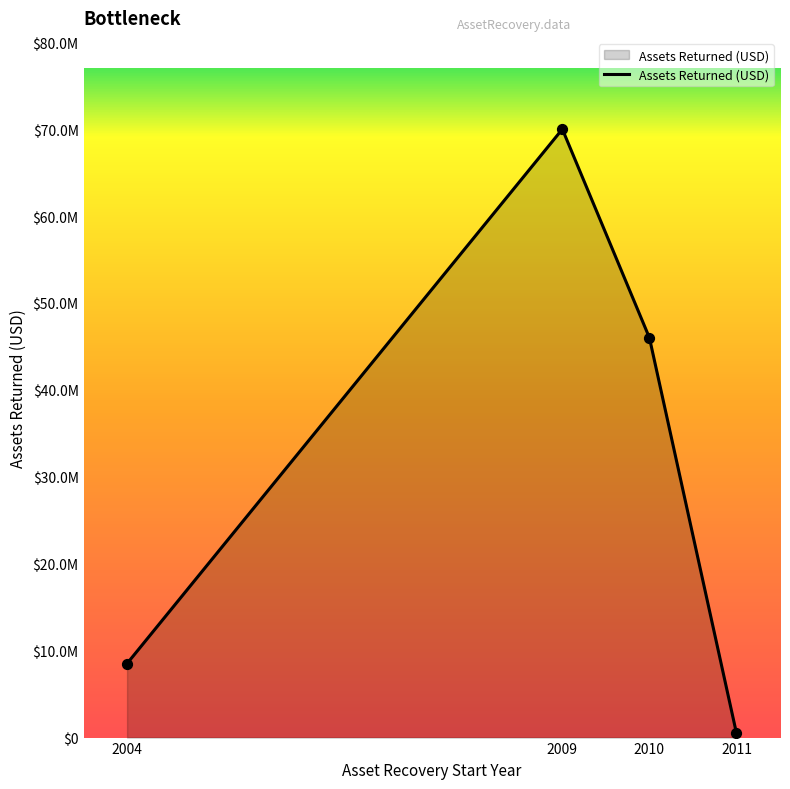

Which has a higher value, 2009 or 2004?

2009